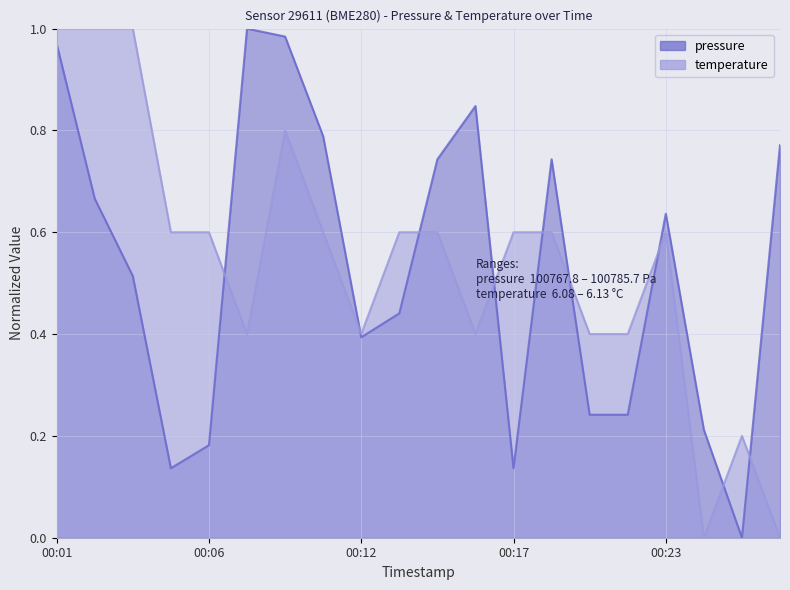

What is the value of the pressure point at the 7th from the left?

1.0